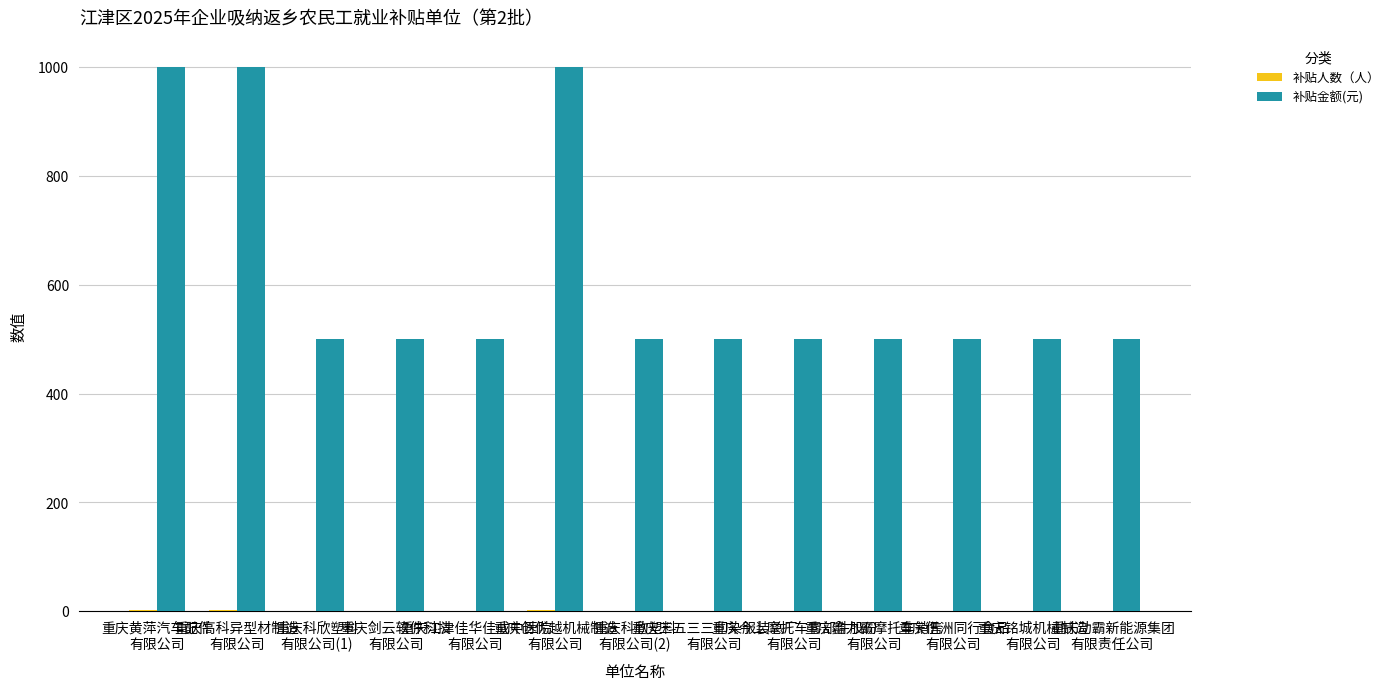

How many series are shown in this chart?

2